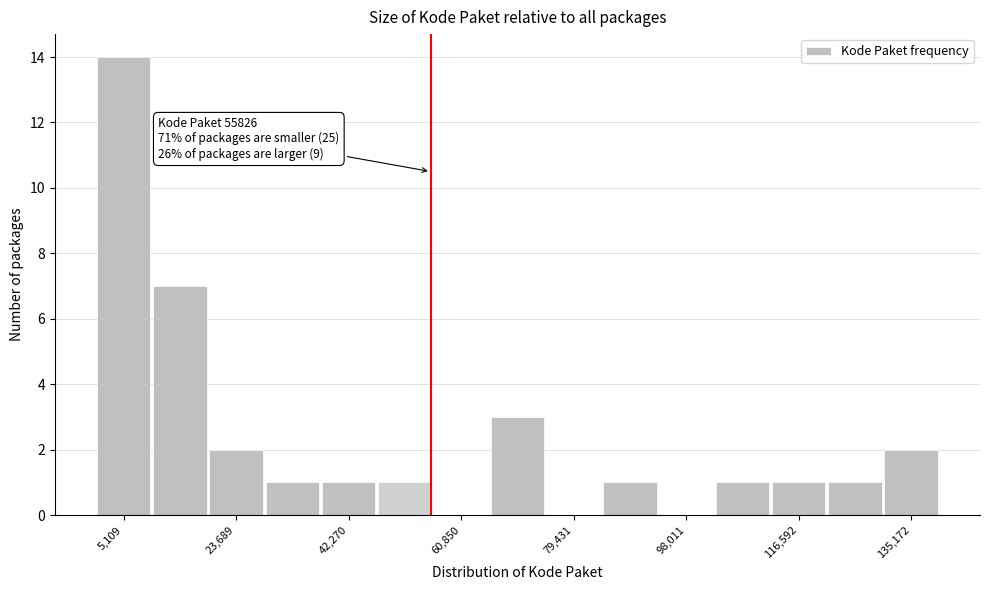

Which range on the x-axis has the tallest bar?

0 to 10000